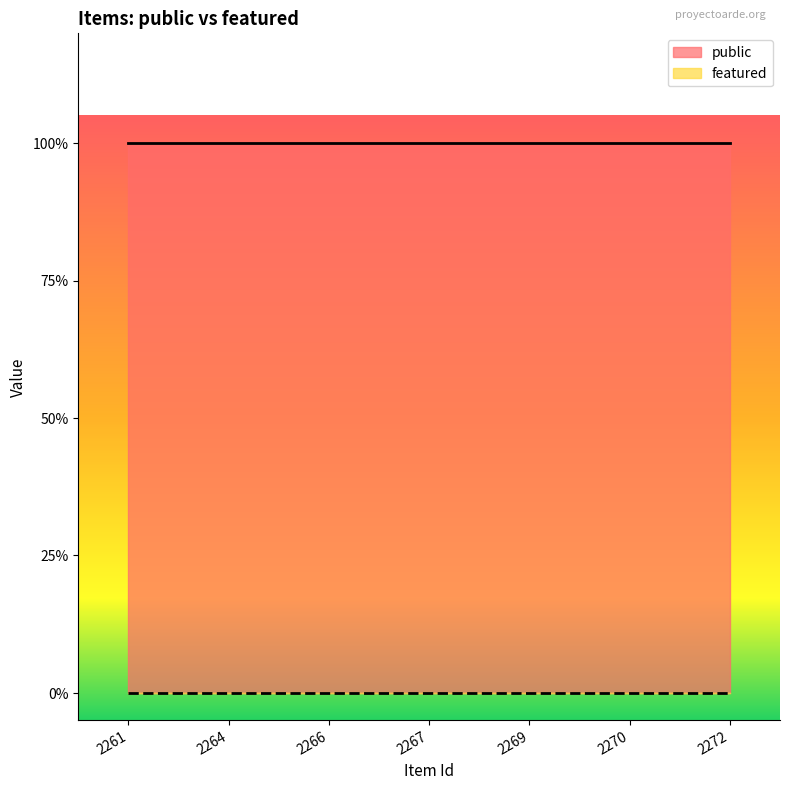

Is the value of featured at 2269 greater than the value of public at 2267?

No